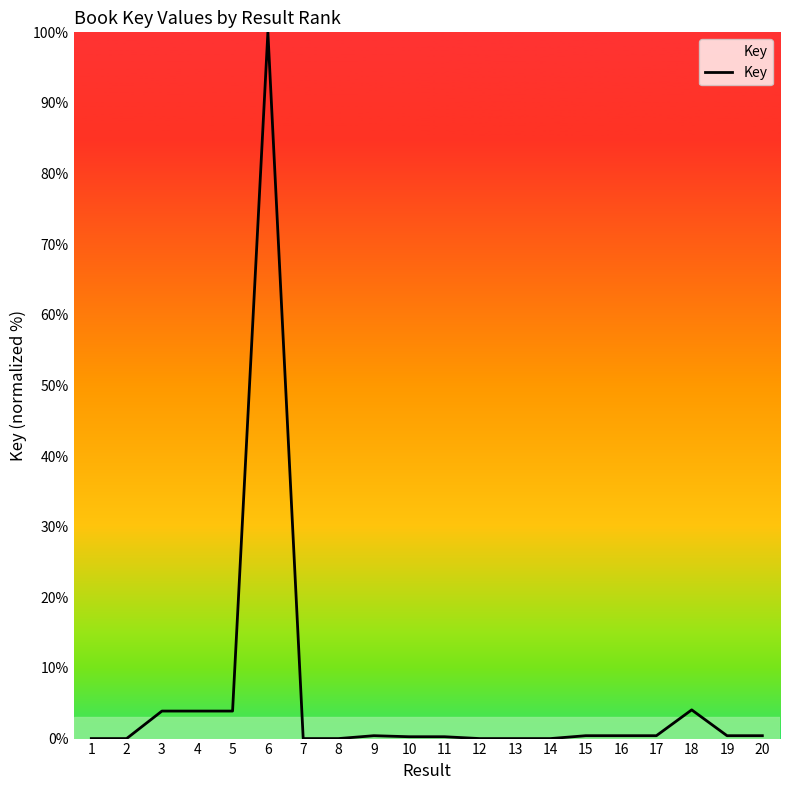

What is the difference between the maximum and minimum values?

100.0